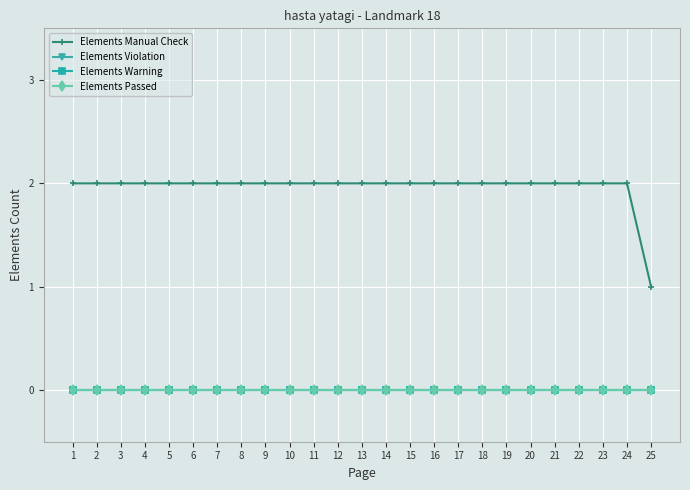

Is the value of Elements Manual Check at 16 greater than the value of Elements Warning at 21?

Yes